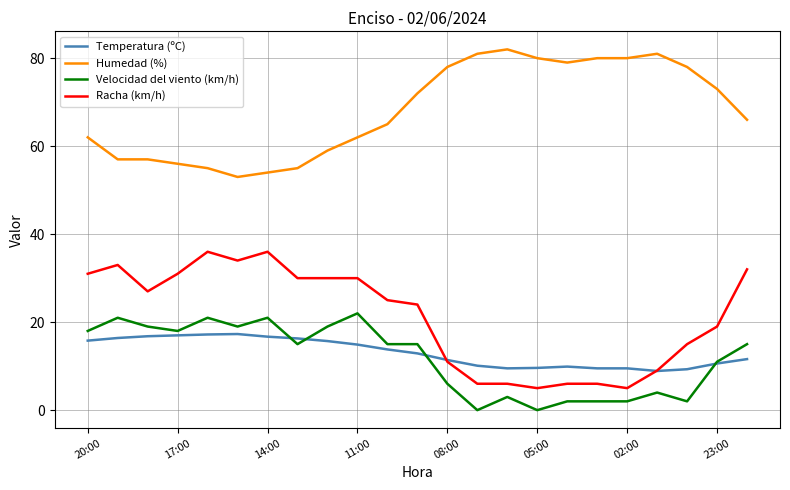

At how many categories does at least one series exceed 6?

23